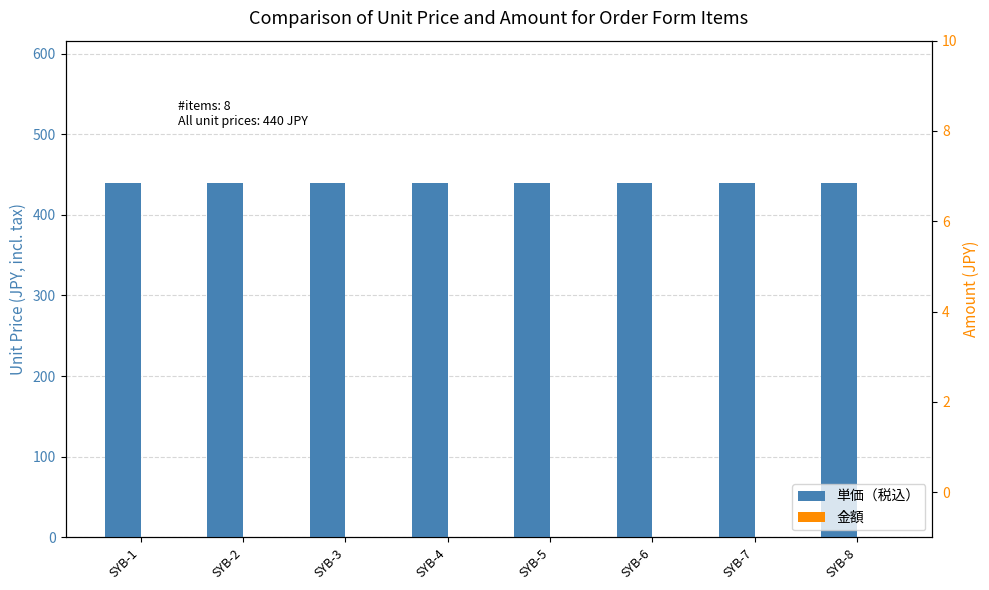

Rank the series by their average value, from lowest to highest.

金額, 単価（税込）